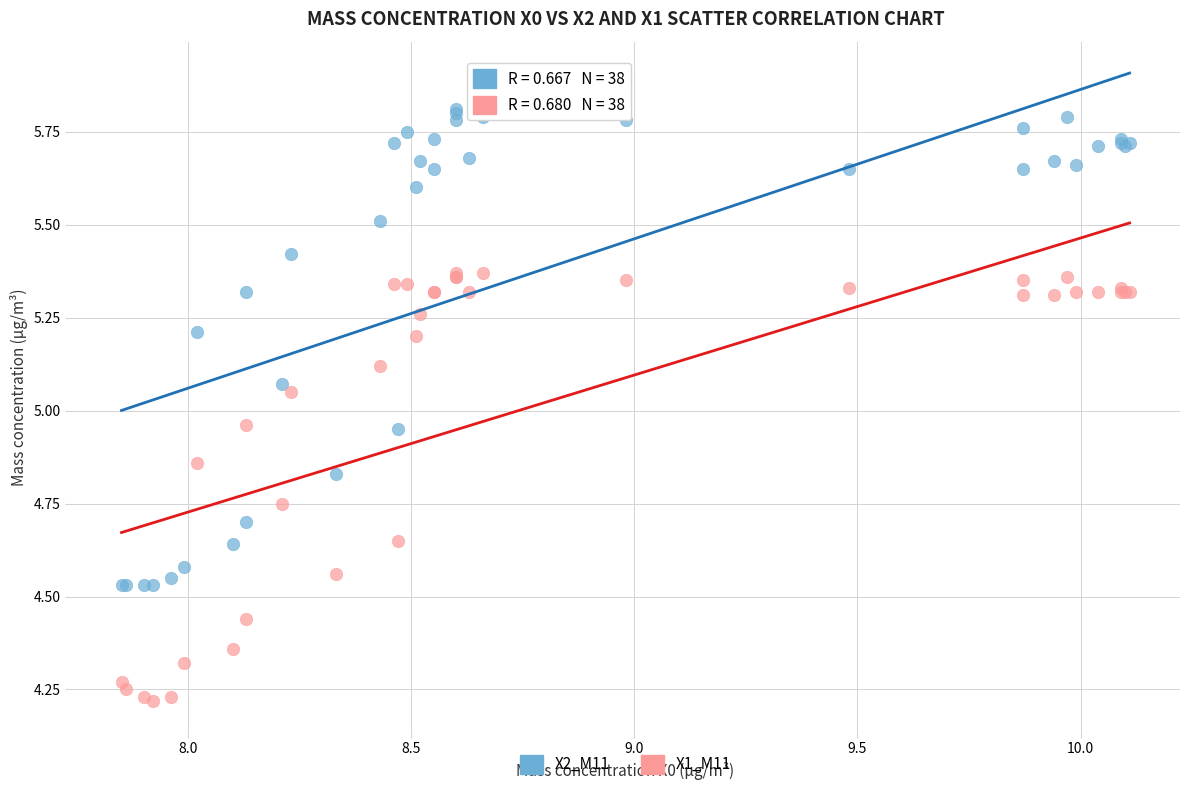

Which series contains the highest Y value?

X2_M11